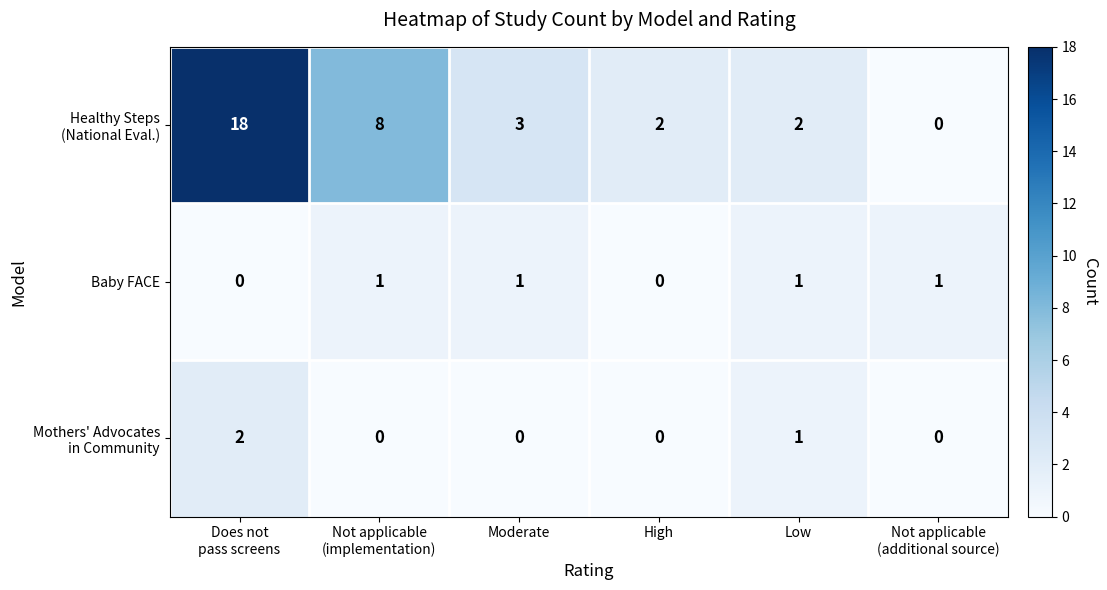

How many series are shown in this chart?

3